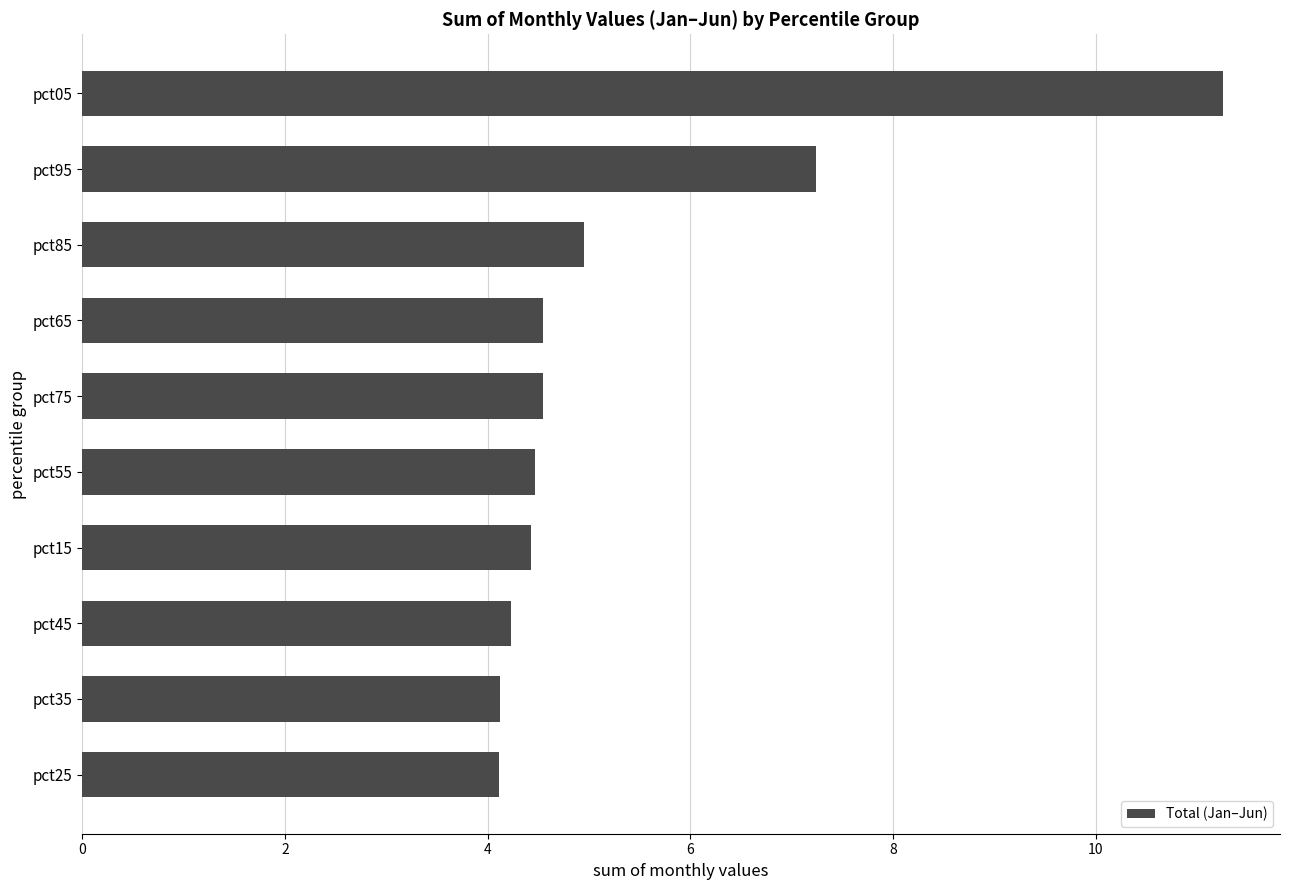

How many categories are shown in the chart?

10